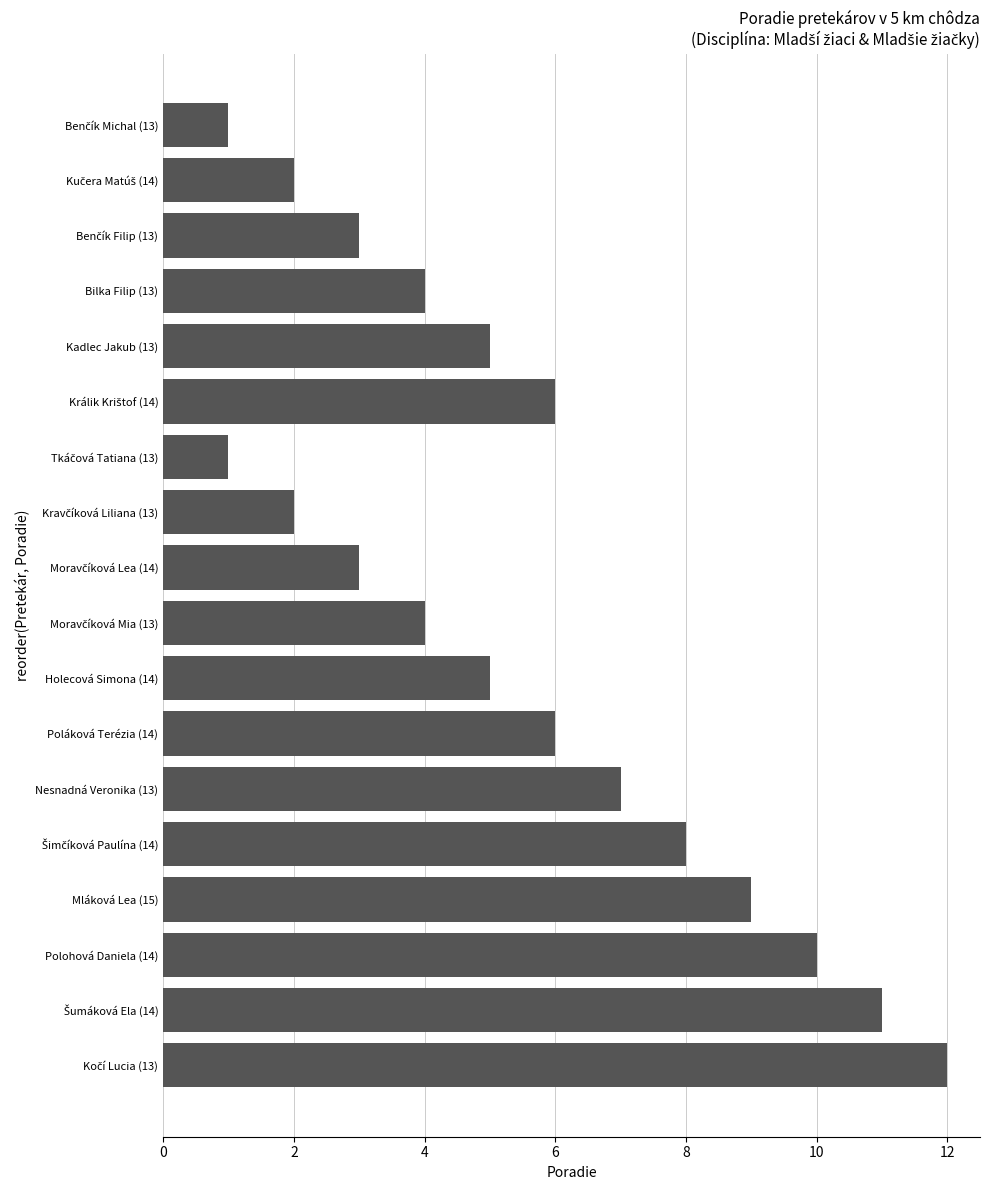

The chart shows a value of 15 at Mláková Lea (15). True or false?

False